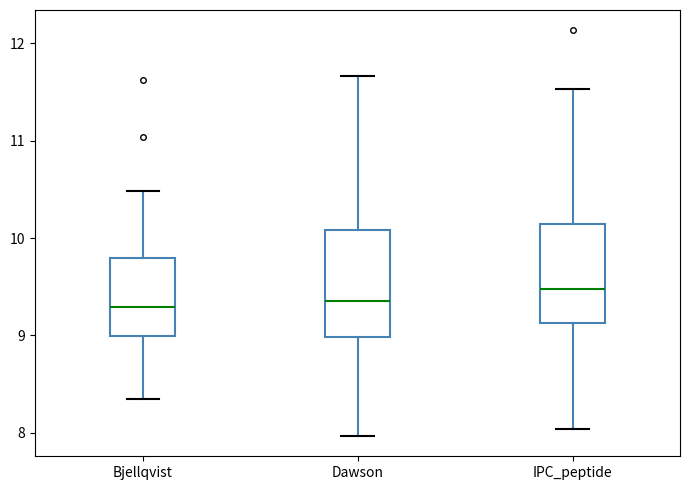

Reading left to right, transcribe this box plot: for each box, give where its median line is, the range the box spans, and where its two whiskers end, as read against the y-axis. The values are not printed on the chart, so give them approximately, as read against the axis.

Bjellqvist: median 9.3, box 9.0 to 9.8, whiskers 8.3 to 10.5
Dawson: median 9.4, box 9.0 to 10.1, whiskers 8.0 to 11.7
IPC_peptide: median 9.5, box 9.1 to 10.1, whiskers 8.0 to 11.5